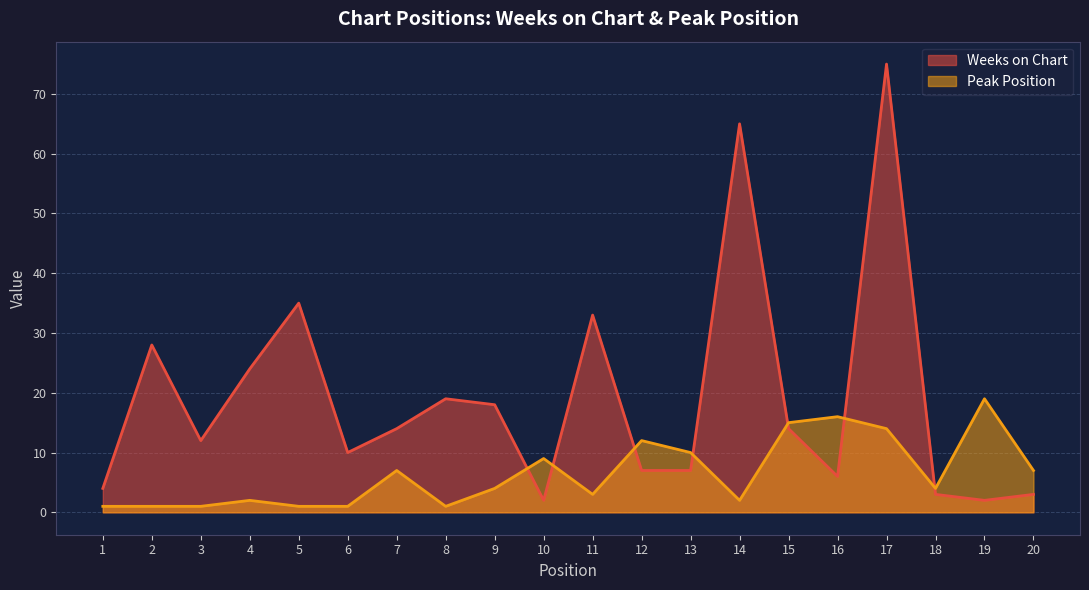

Which series changed the most between 11 and 18?

Weeks on Chart